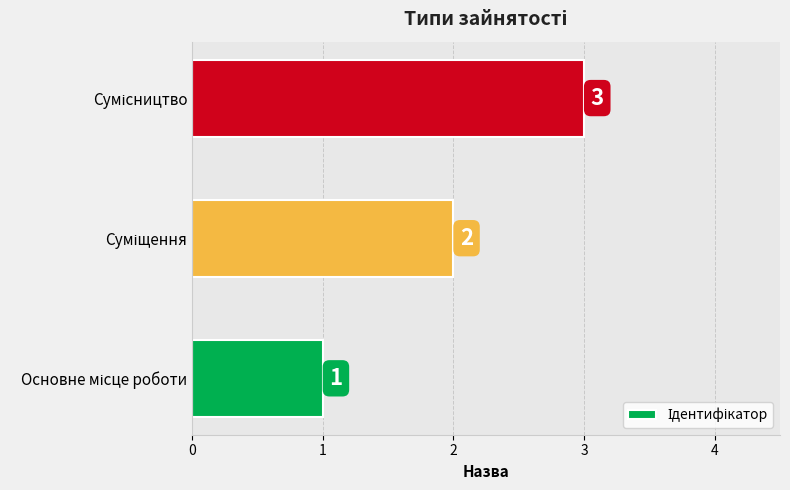

What is the minimum value shown in the chart?

1